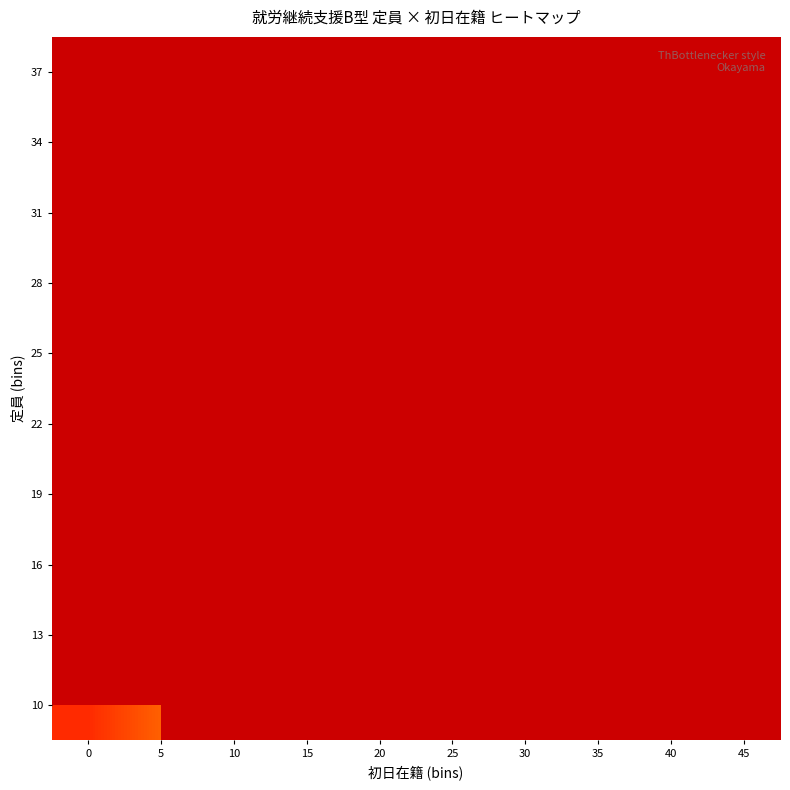

What is the maximum value shown in the chart?

50.0